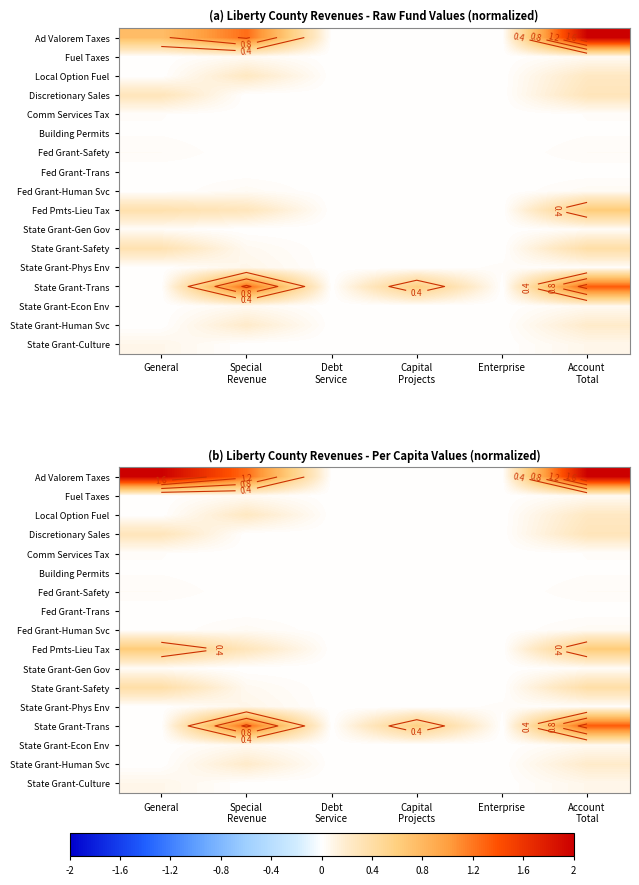

What is the difference between the highest and lowest values at Account
Total?

2.0